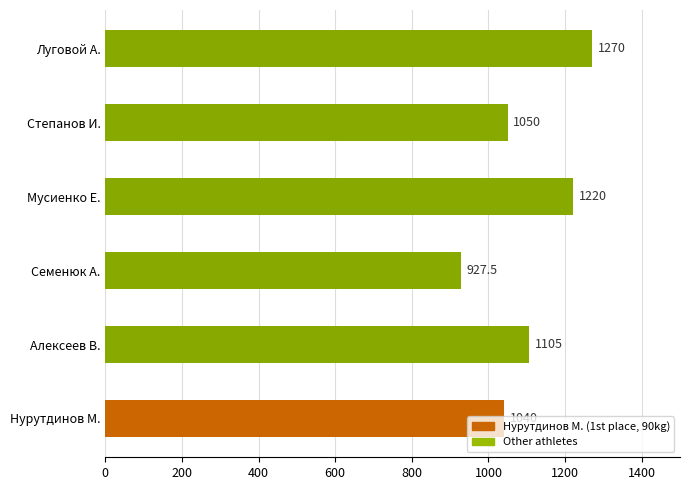

Which label corresponds to the smallest value in the chart?

Семенюк А.